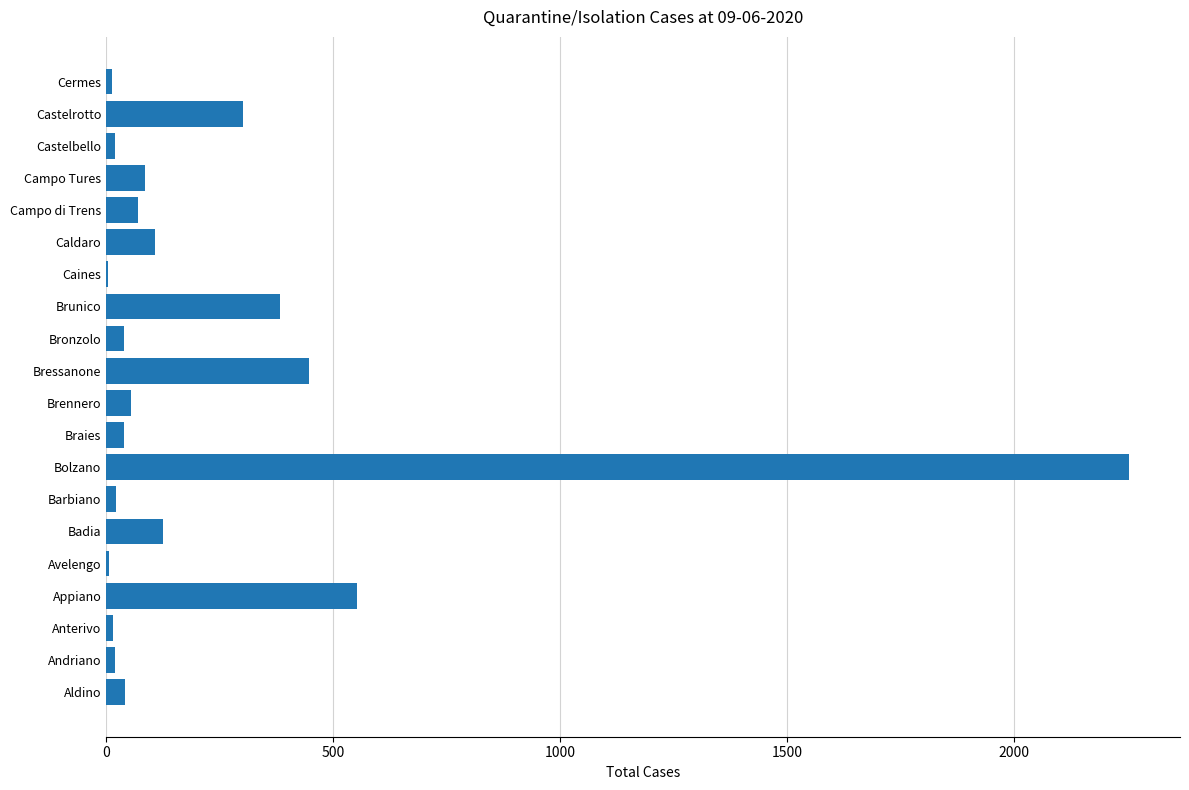

Where is the data nearest to the value 1128?

Appiano